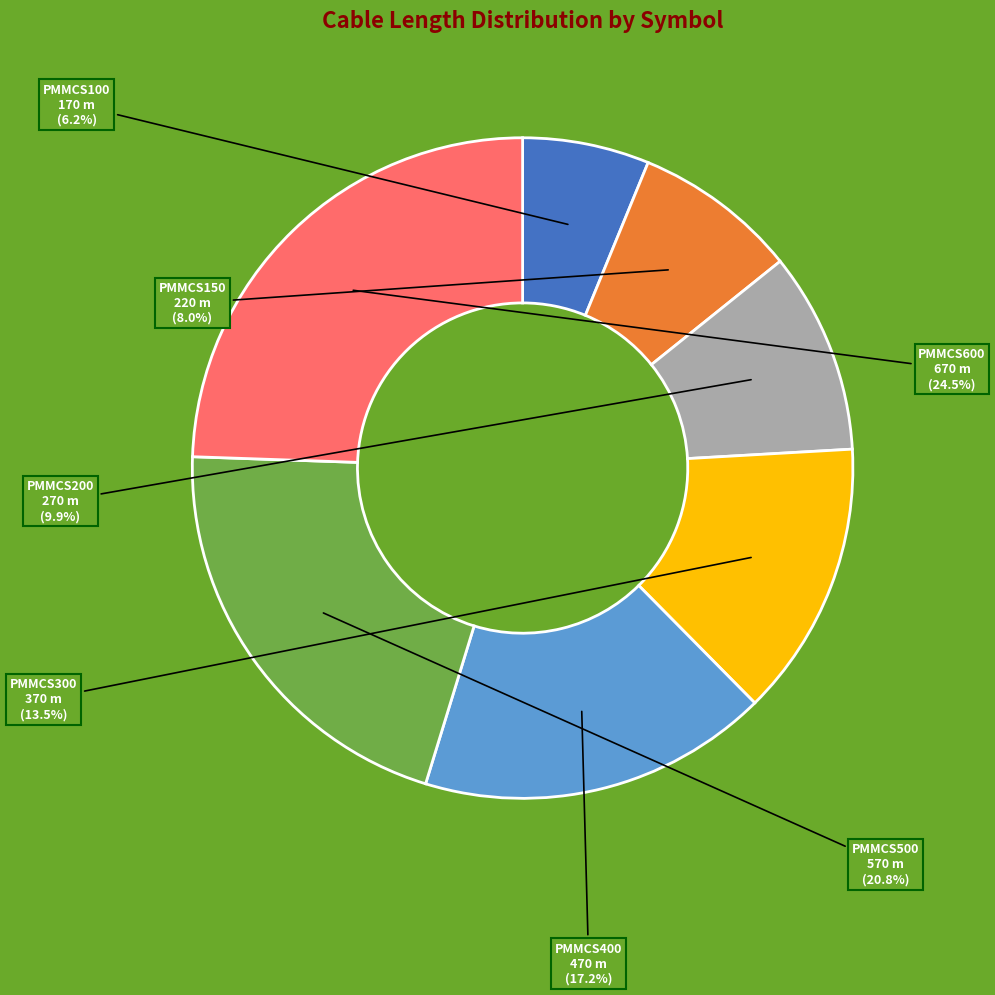

To the nearest percent, what is the average slice percentage?

14%